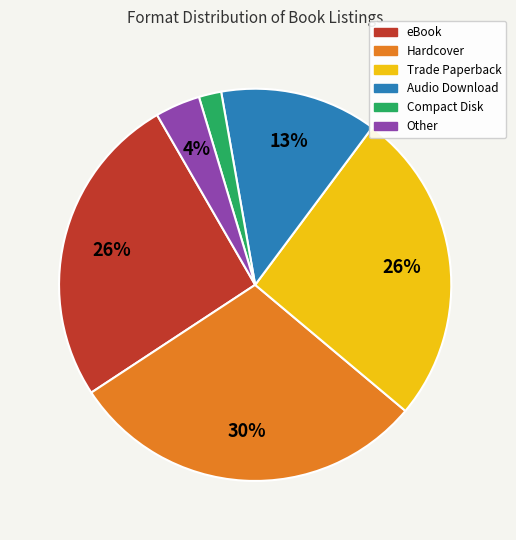

What is the smallest slice in the pie chart?

Compact Disk